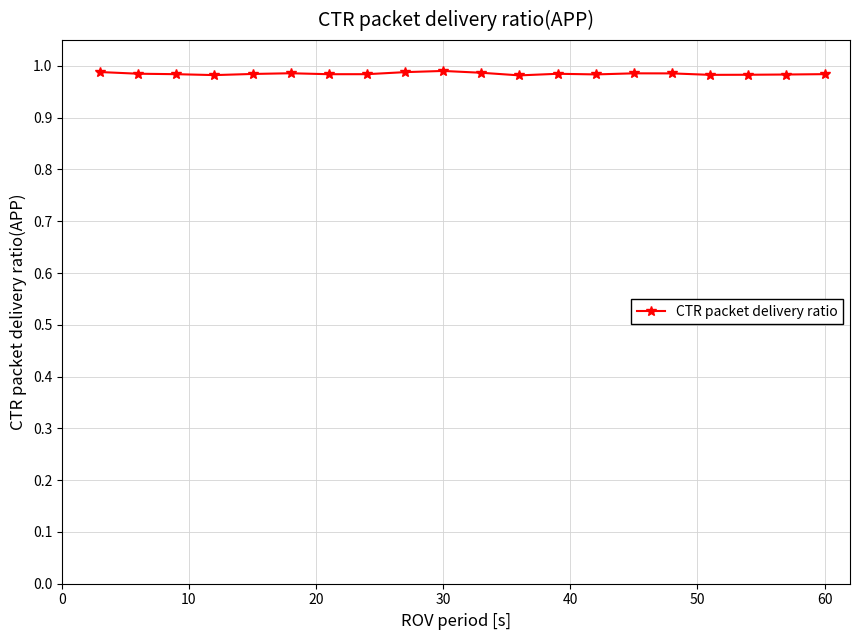

True or false: there are more than 1 points higher than both neighbors.

True